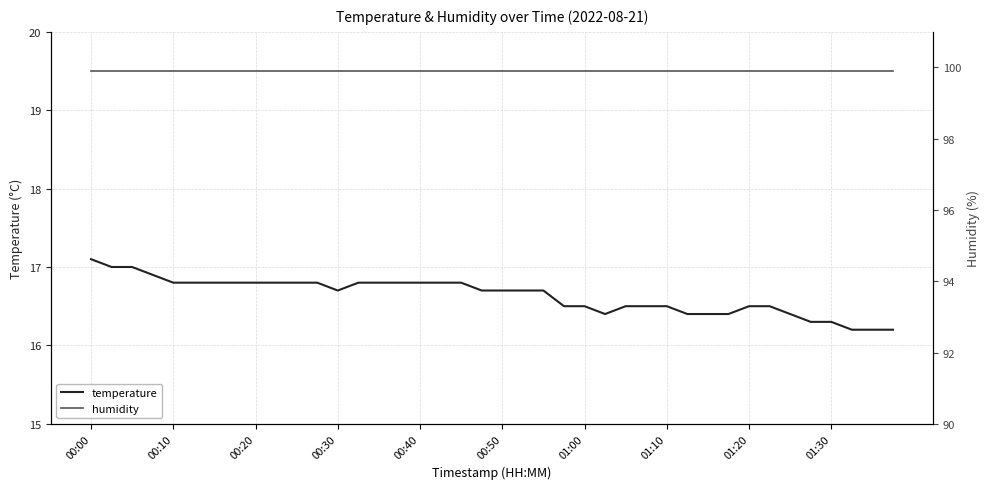

What is the maximum value for temperature?

17.1